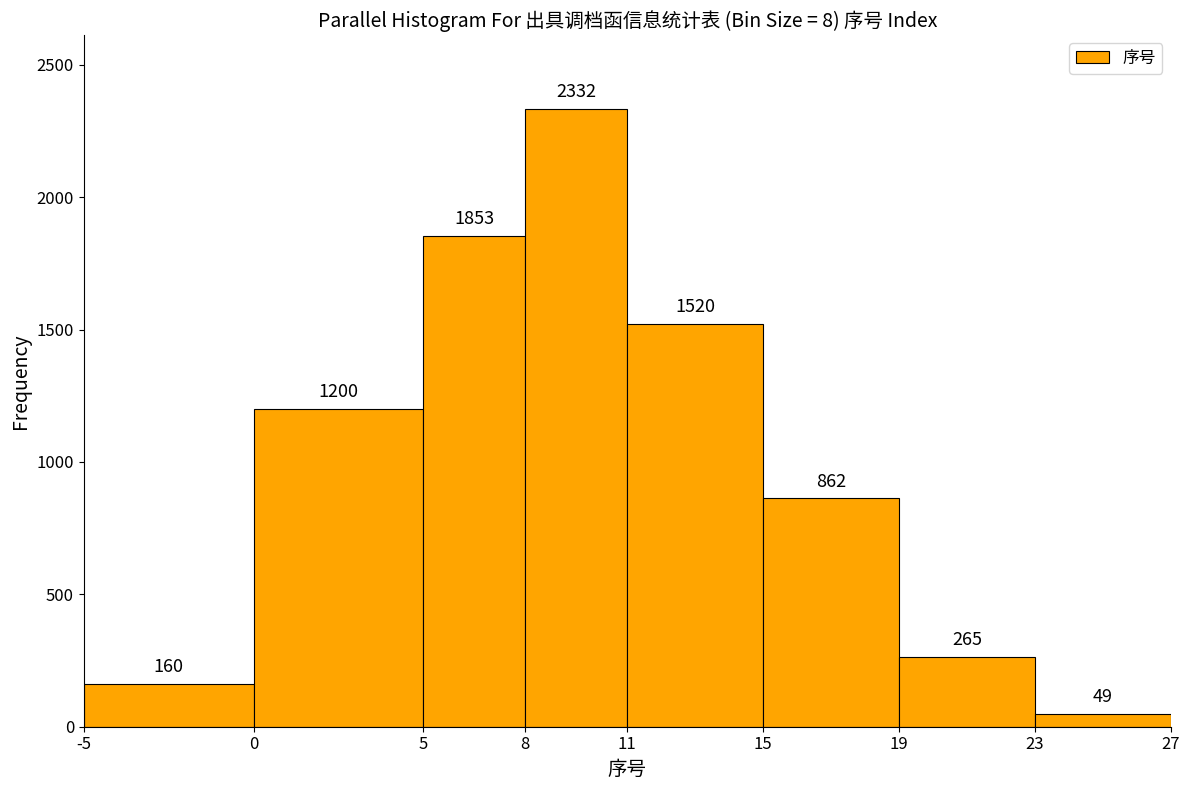

Reading left to right, transcribe this chart: for each bar, give the range it covers on the x-axis and its height.

-5 to 0: 160
0 to 5: 1200
5 to 8: 1853
8 to 11: 2332
11 to 15: 1520
15 to 19: 862
19 to 23: 265
23 to 27: 49